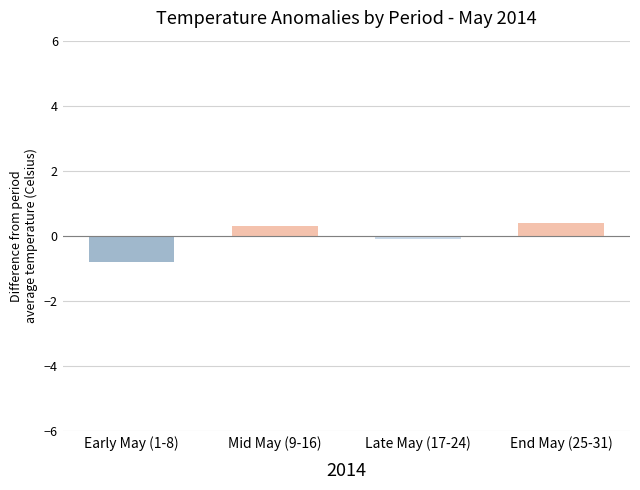

How many values are above zero?

2